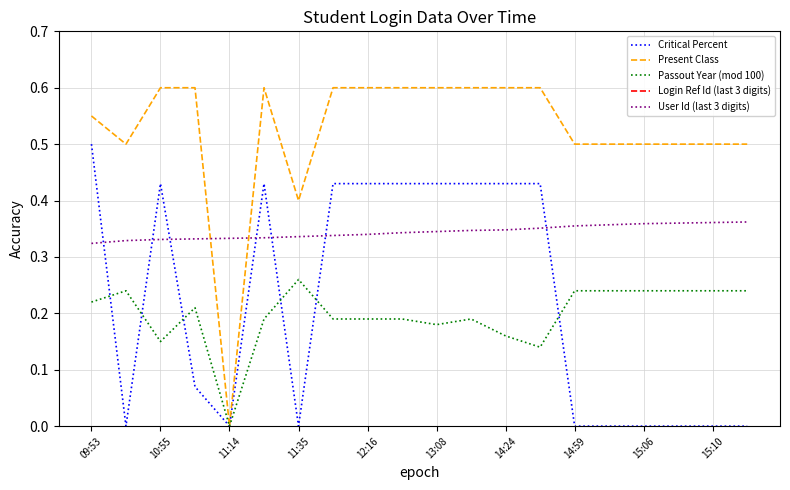

What is the value of the User Id (last 3 digits) point at the 20th from the left?

0.4